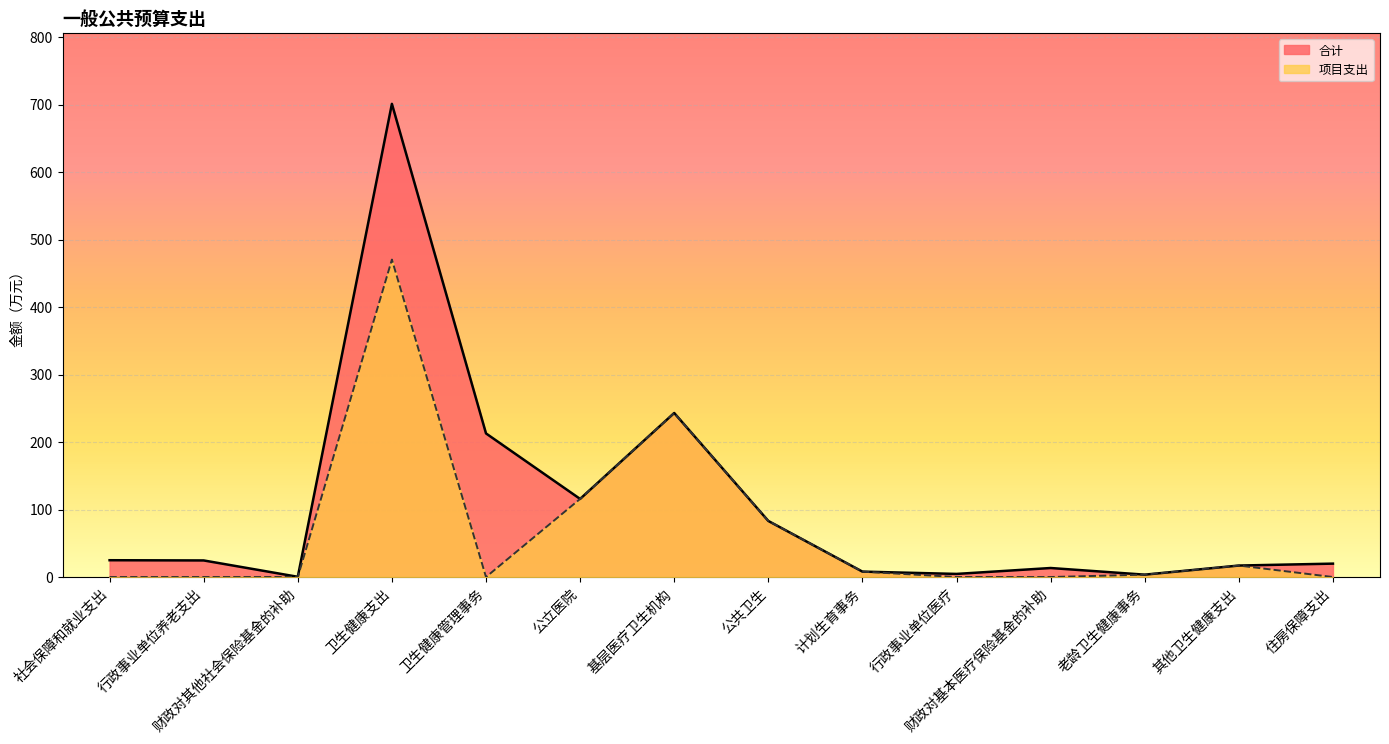

At how many categories does at least one series exceed 688?

1